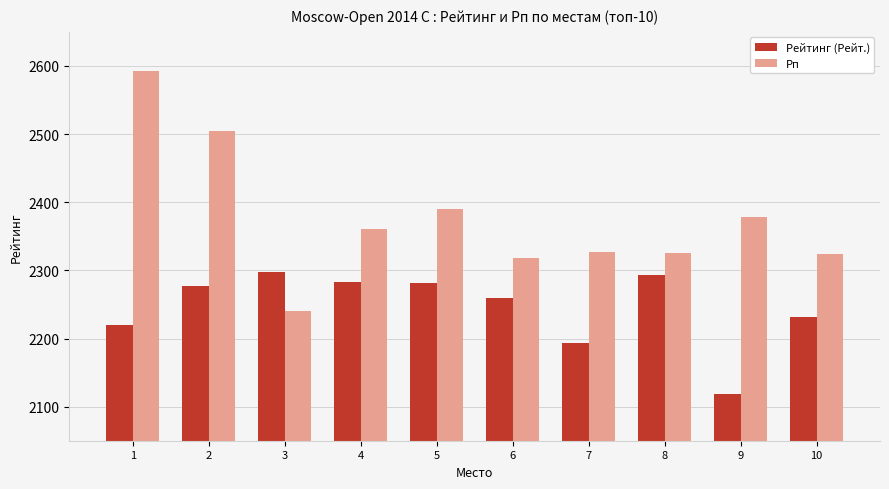

What is the value of the Рейтинг (Рейт.) bar at the 9th from the left?

2119